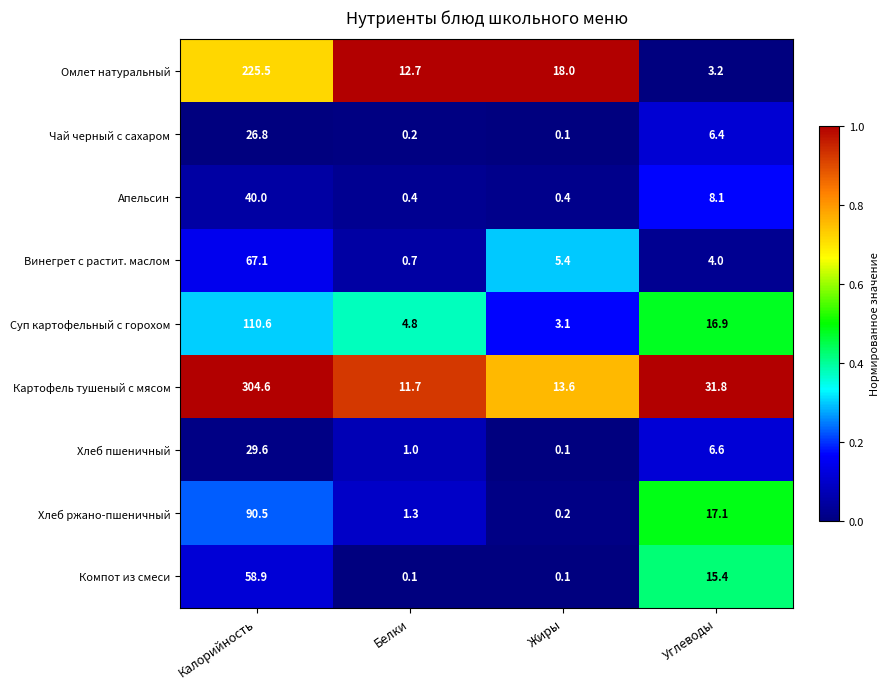

What is the total value across all series at Жиры?

41.0